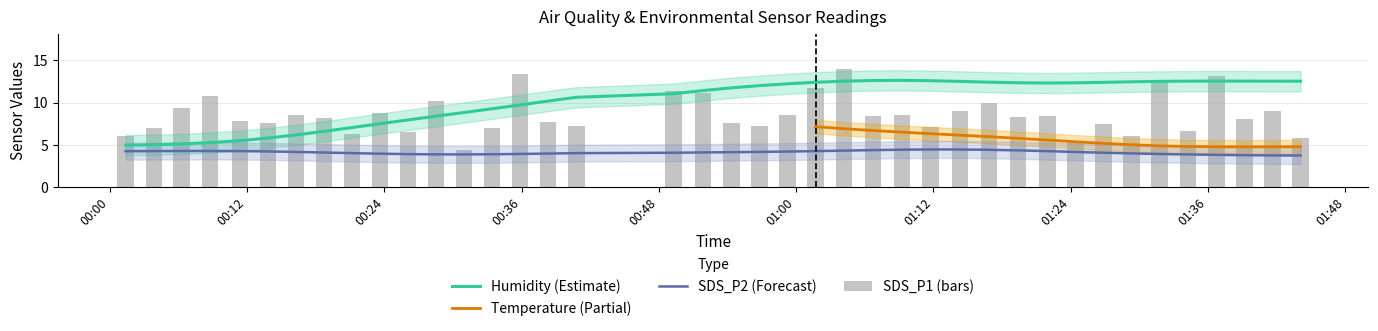

What is the label of the 38th bar from the left?

2022/08/23 01:39:10